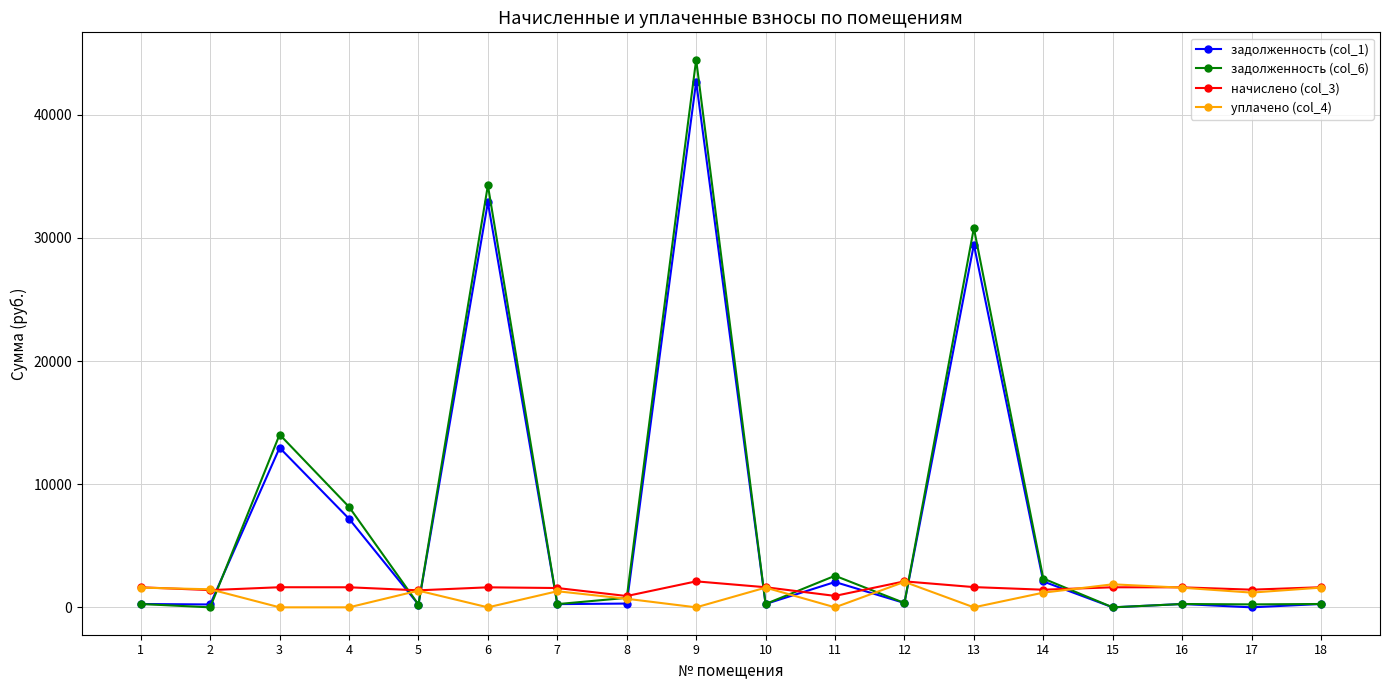

Which series has the largest range (max minus min)?

задолженность (col_6)